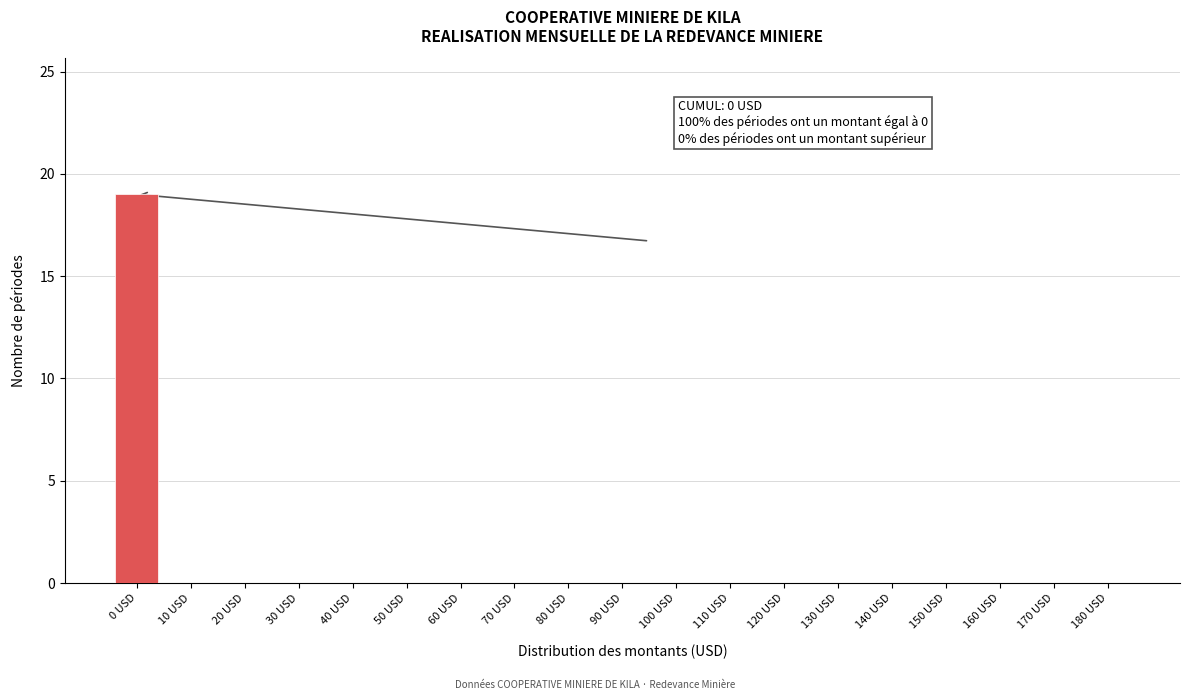

Reading left to right, list all the values displayed in this chart.

0 USD=19	10 USD=0	20 USD=0	30 USD=0	40 USD=0	50 USD=0	60 USD=0	70 USD=0	80 USD=0	90 USD=0	100 USD=0	110 USD=0	120 USD=0	130 USD=0	140 USD=0	150 USD=0	160 USD=0	170 USD=0	180 USD=0